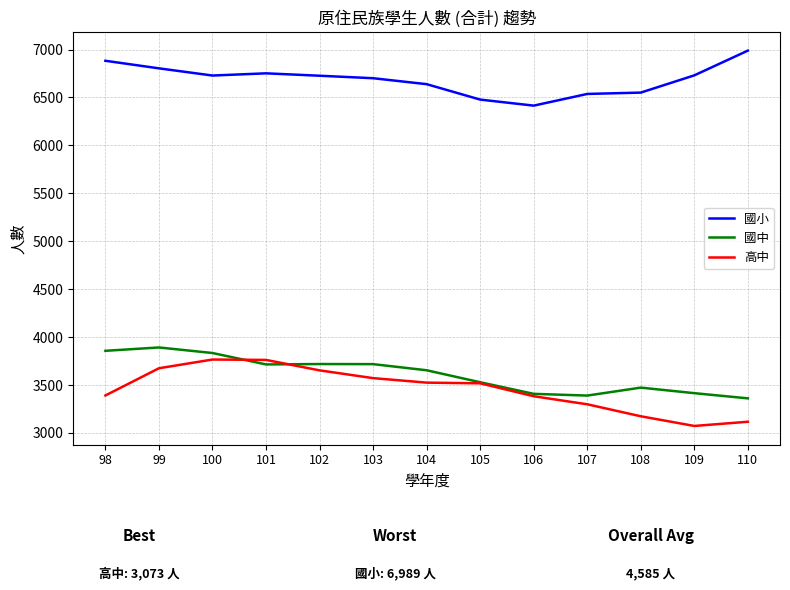

True or false: 國中 and 國小 cross at least once.

False